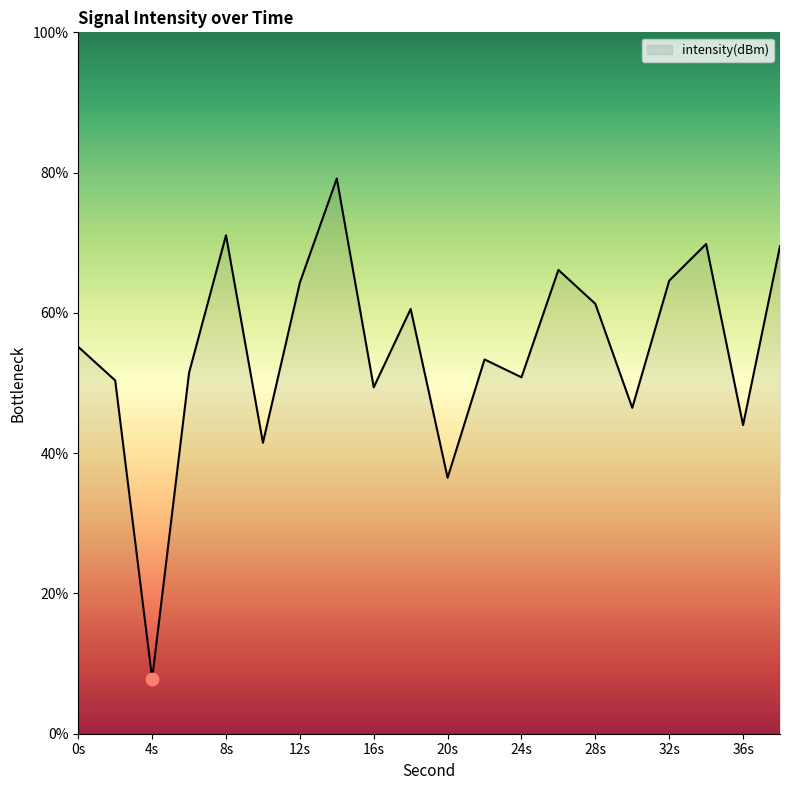

What is the greatest value displayed?

79.2